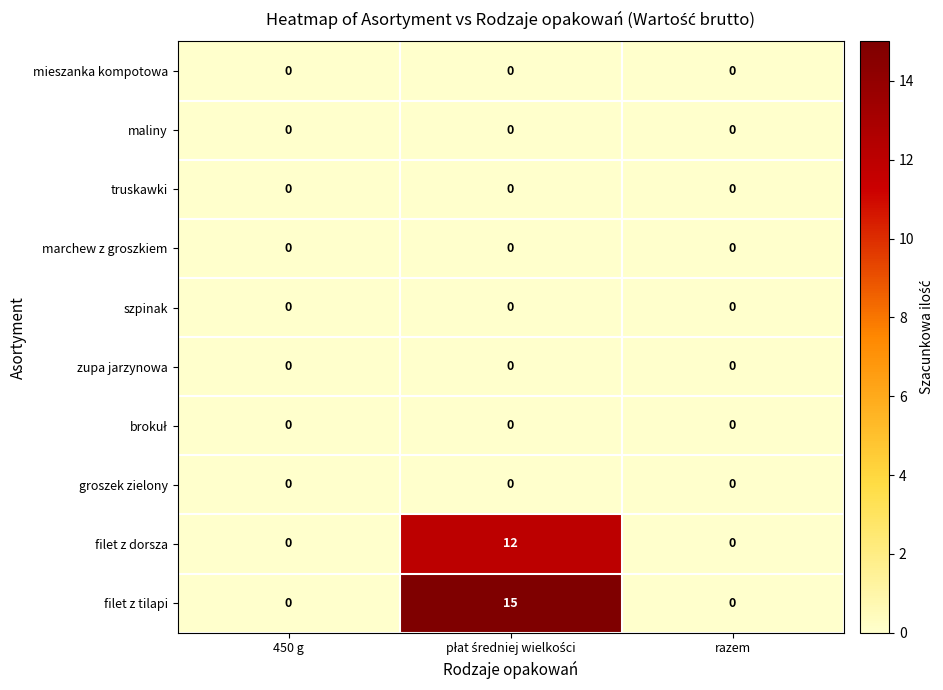

Which series has the widest spread of values?

filet z tilapi